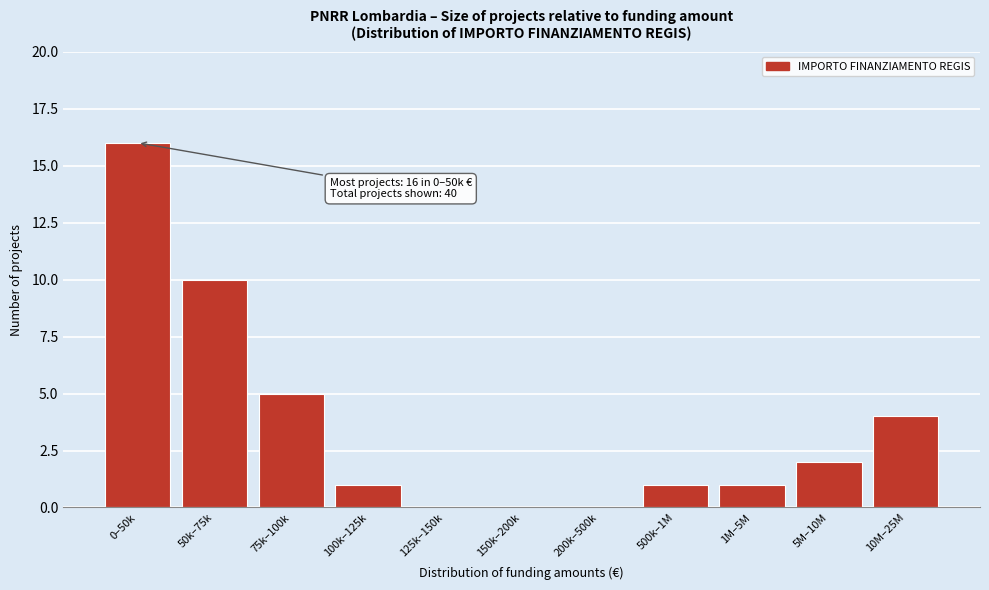

Reading left to right, list all the values displayed in this chart.

0–50k=16	50k–75k=10	75k–100k=5	100k–125k=1	125k–150k=0	150k–200k=0	200k–500k=0	500k–1M=1	1M–5M=1	5M–10M=2	10M–25M=4